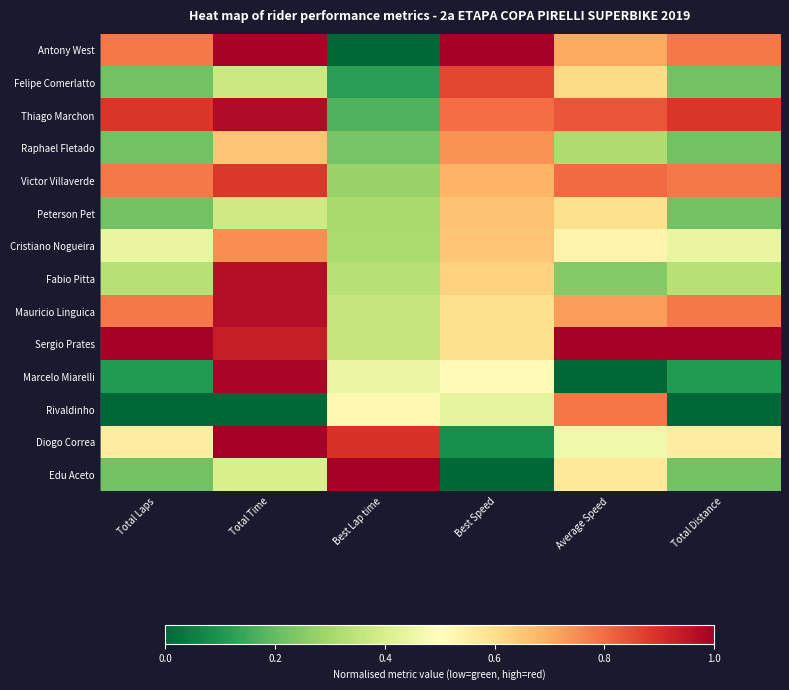

What is the difference between the highest and lowest values at Best Speed?

1.0